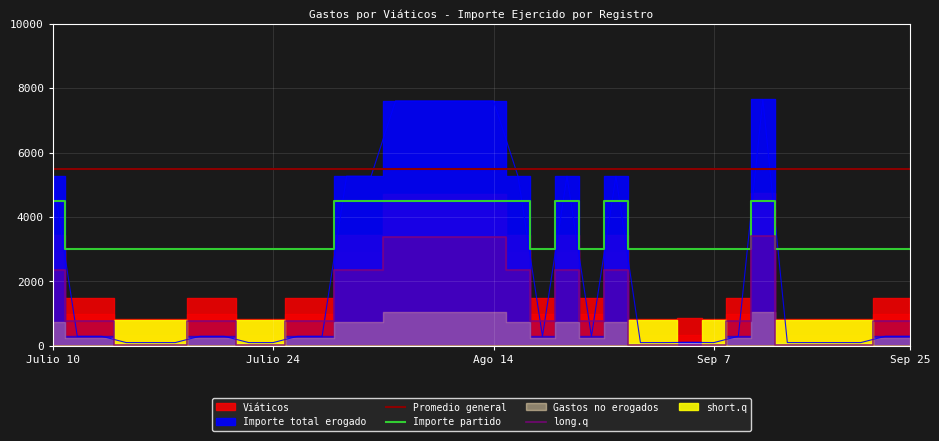

What is the average value of the Importe partido series?

3500.0